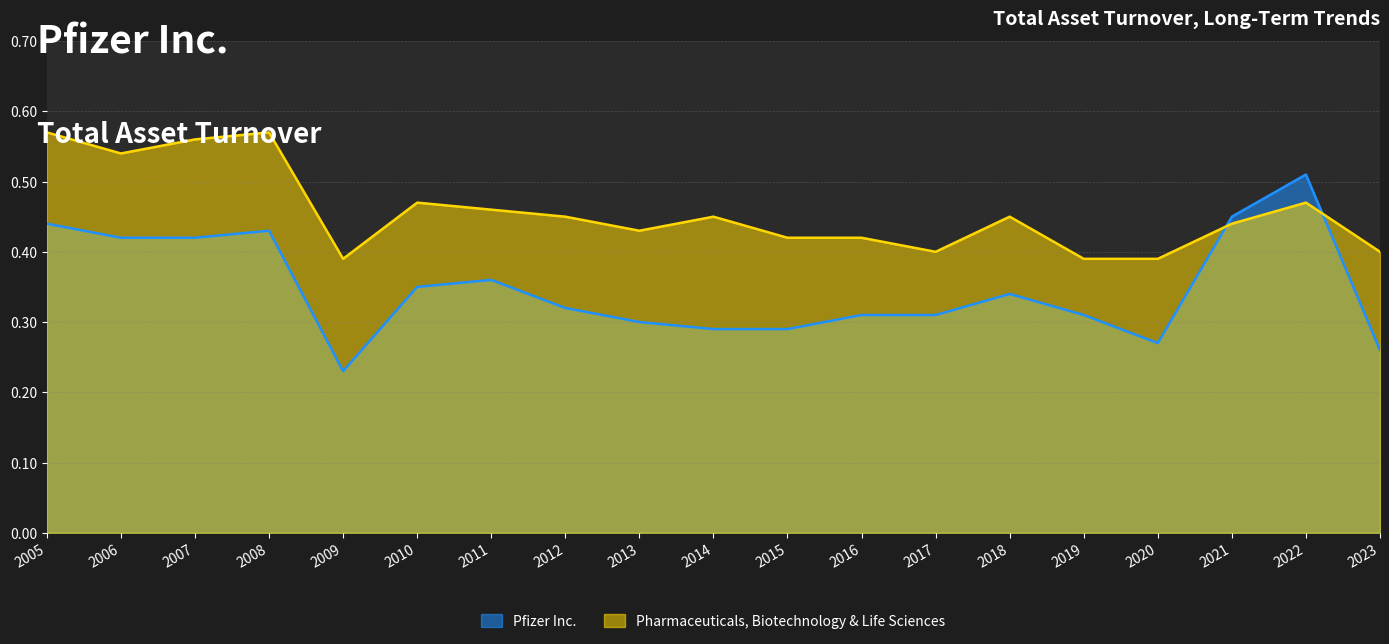

Between which two adjacent categories do Pharmaceuticals, Biotechnology & Life Sciences and Pfizer Inc. first intersect?

2020 and 2021